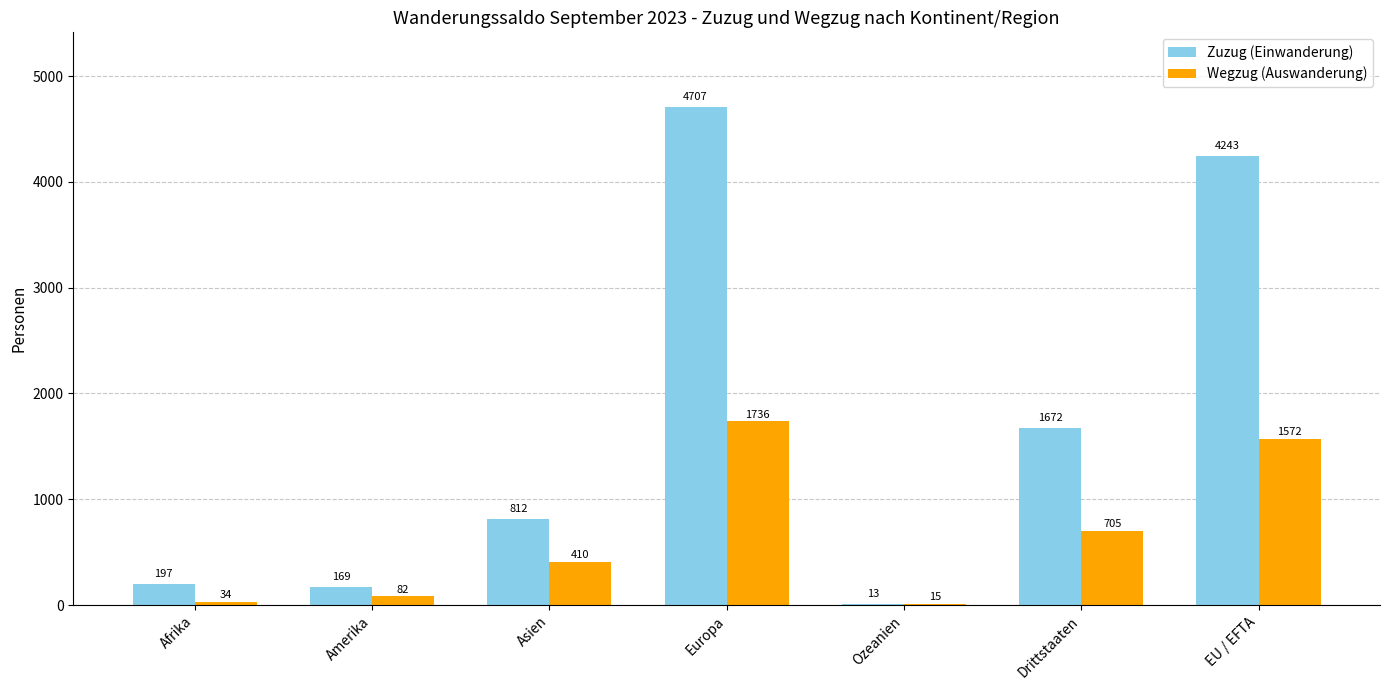

True or false: Wegzug (Auswanderung) has a value of 658 at Asien.

False